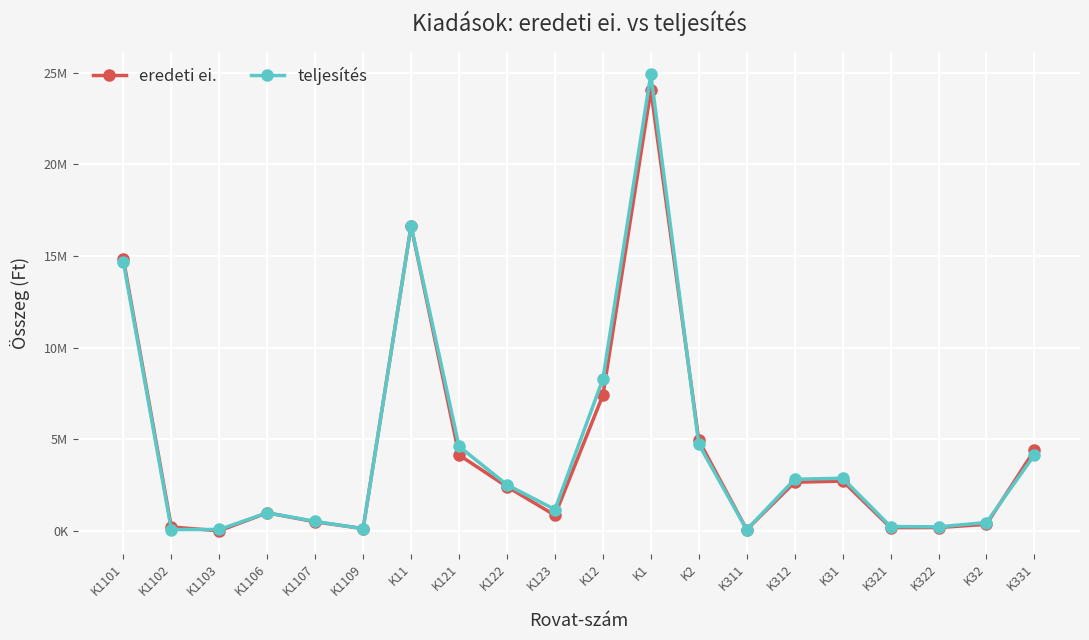

Is this an area chart (filled region under the line)?

No